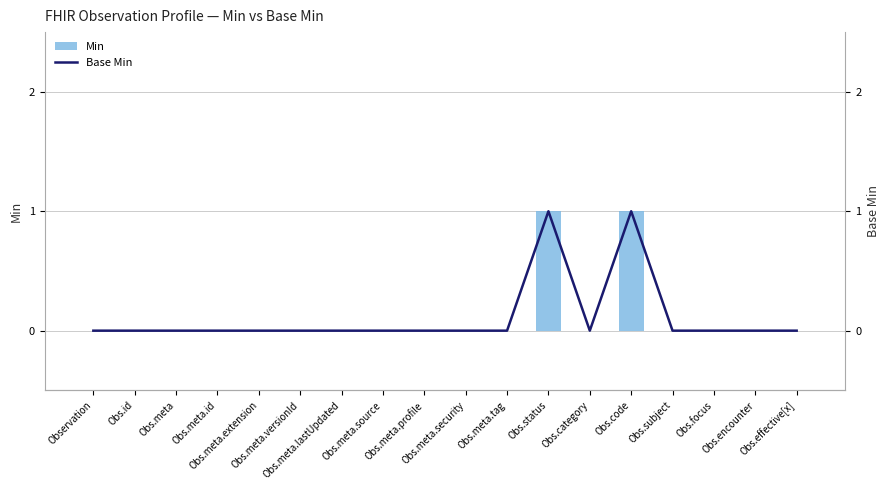

True or false: Base Min has a value of 0 at Obs.meta.extension.

True